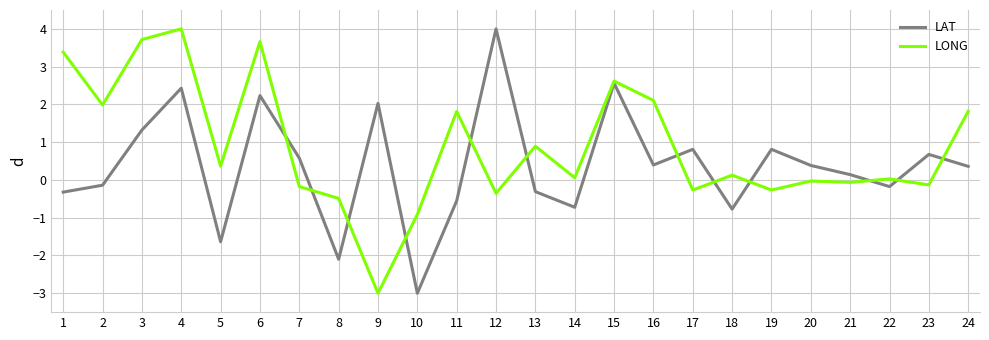

True or false: LAT and LONG cross at least once.

True